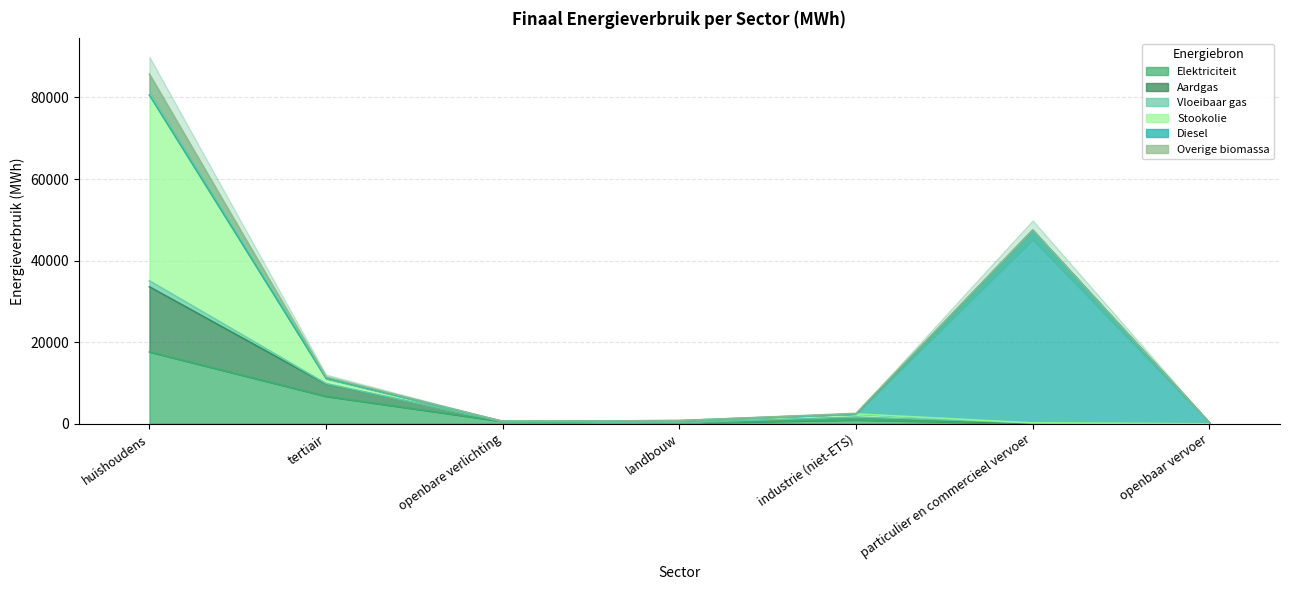

At which label does Aardgas reach its peak?

huishoudens